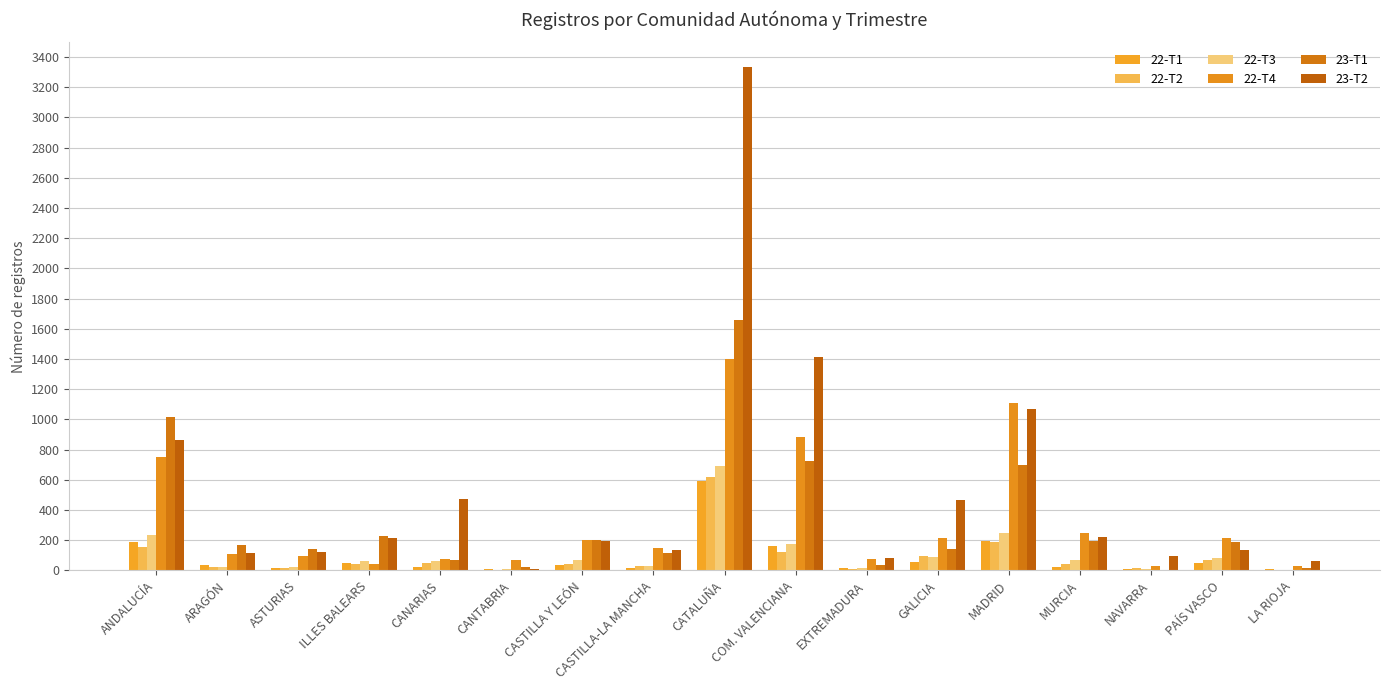

Which series has the widest spread of values?

23-T2